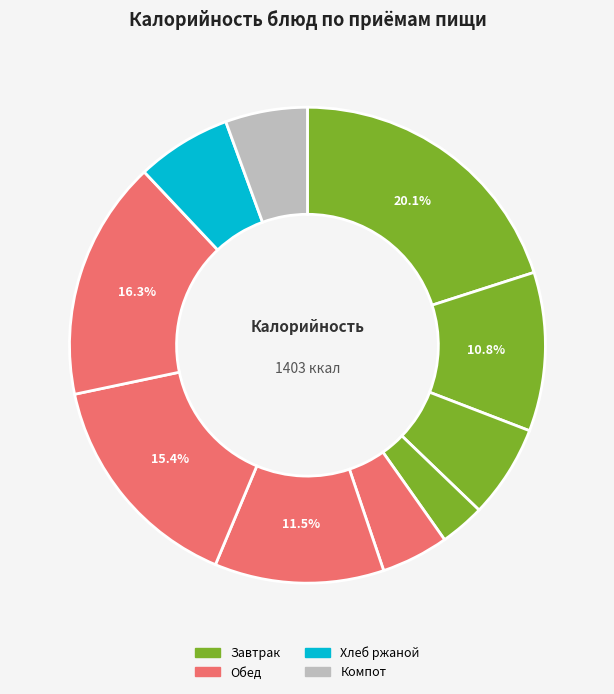

How many segments does this pie chart have?

10